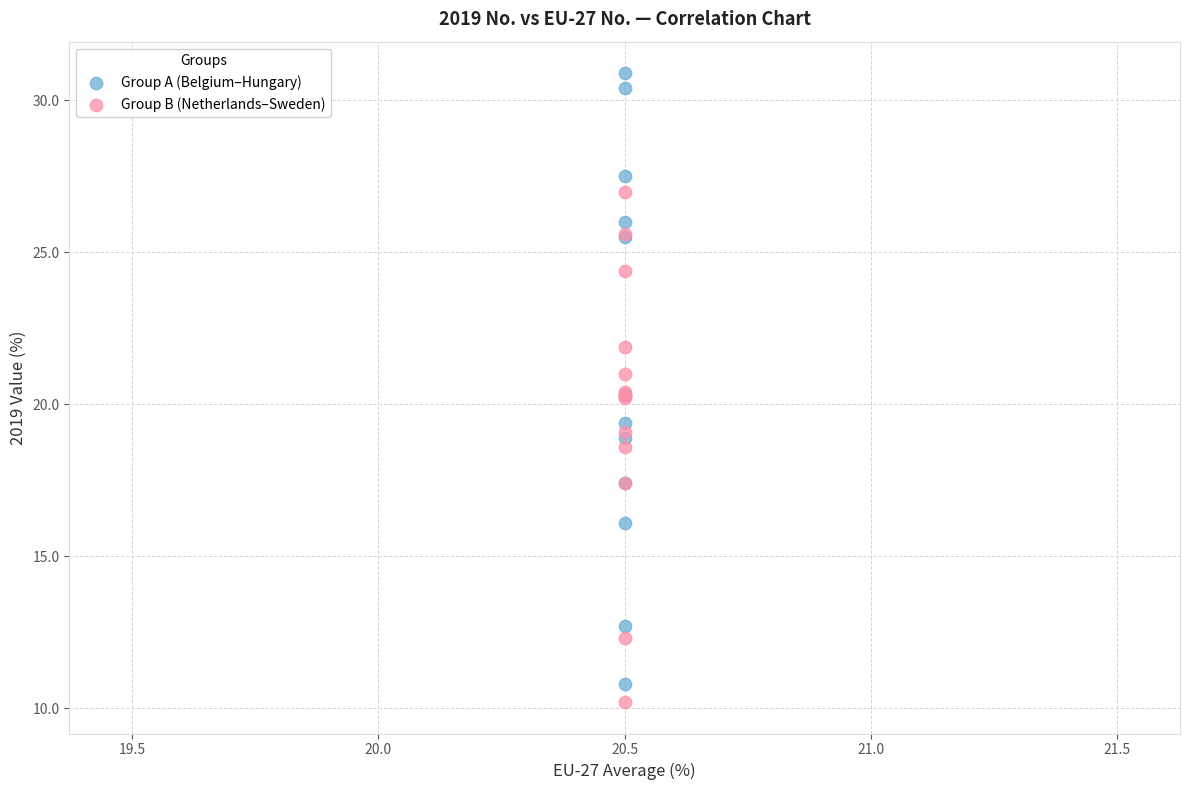

What are all the series names shown in the legend?

Group A (Belgium–Hungary), Group B (Netherlands–Sweden)